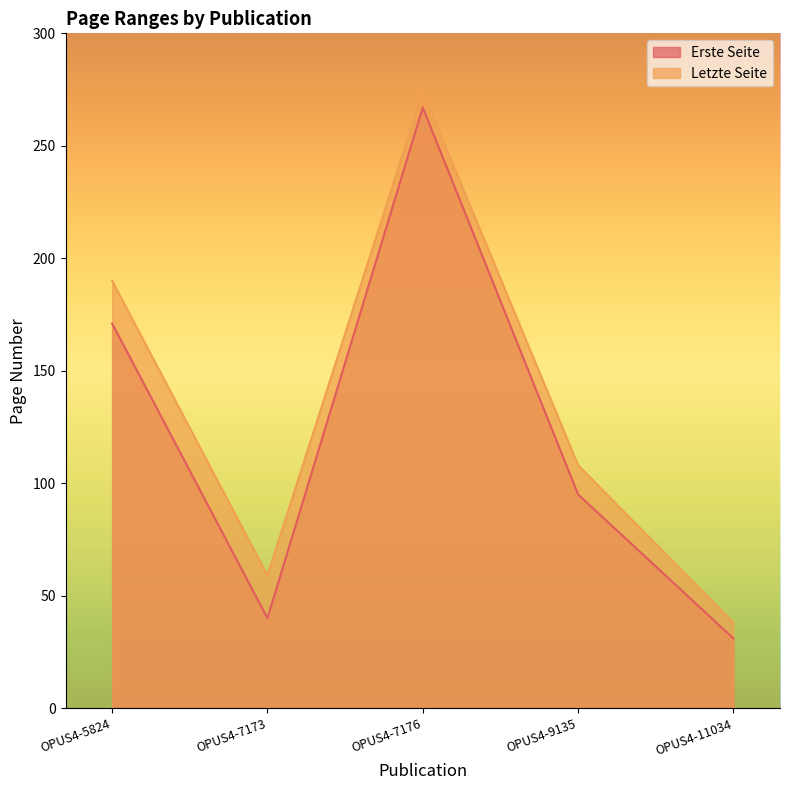

Is the value of Erste Seite at OPUS4-7176 greater than the value of Letzte Seite at OPUS4-11034?

Yes